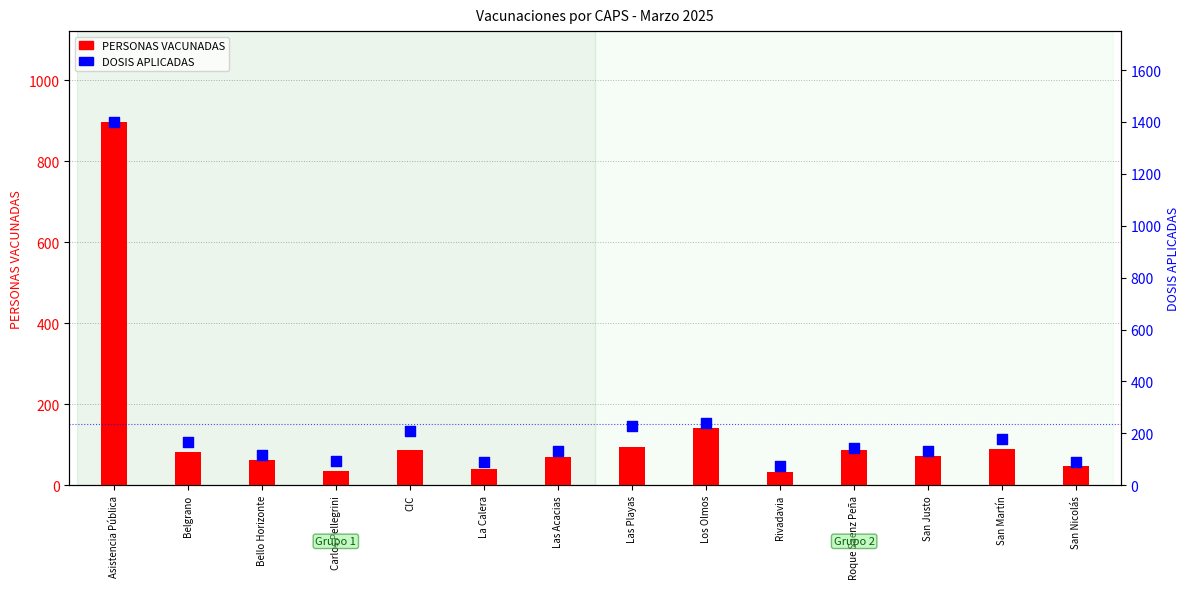

At which category is the sum across all series the highest?

Asistencia Pública